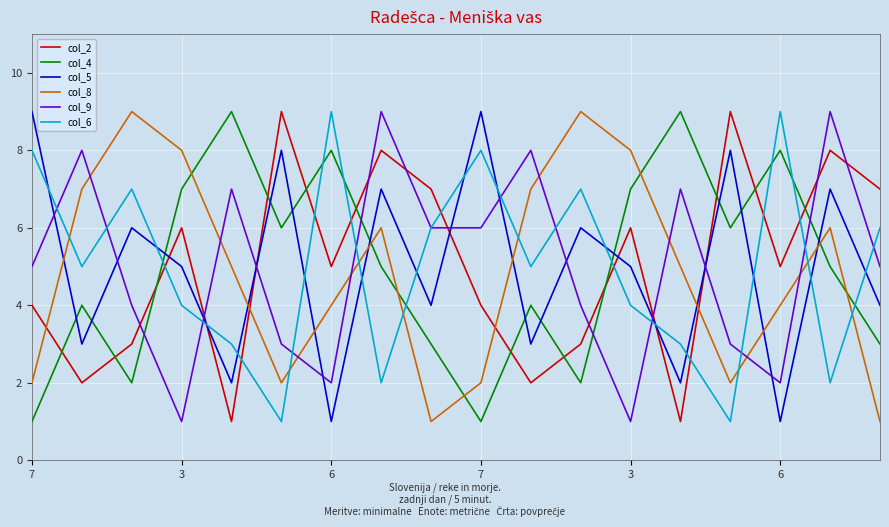

How many distinct data groups are displayed?

6